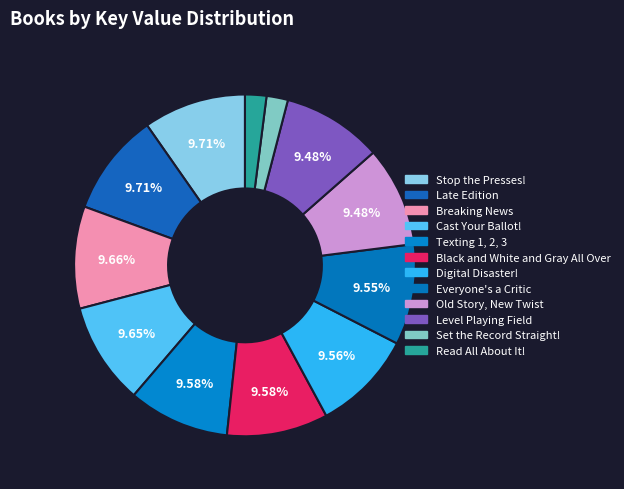

What is the ratio of the value at Black and White and Gray All Over to the value at Old Story, New Twist?

1.0